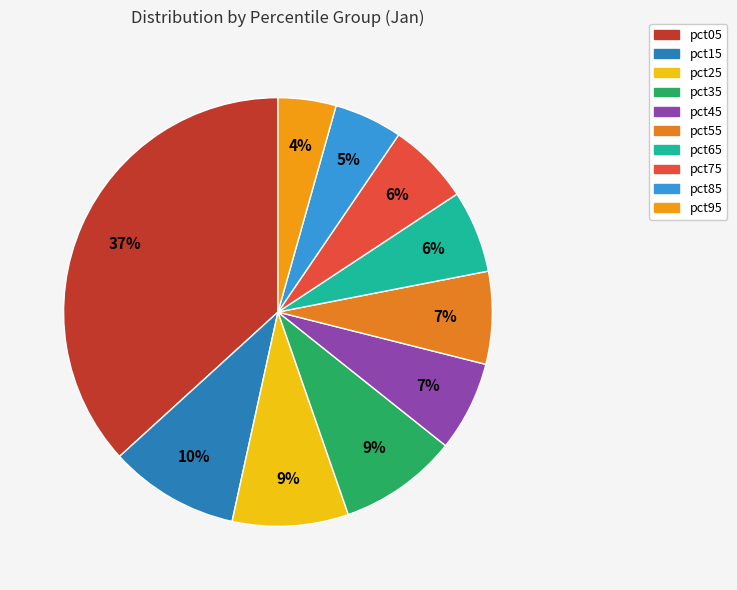

Do pct65 and pct85 together represent more than half of the pie?

No